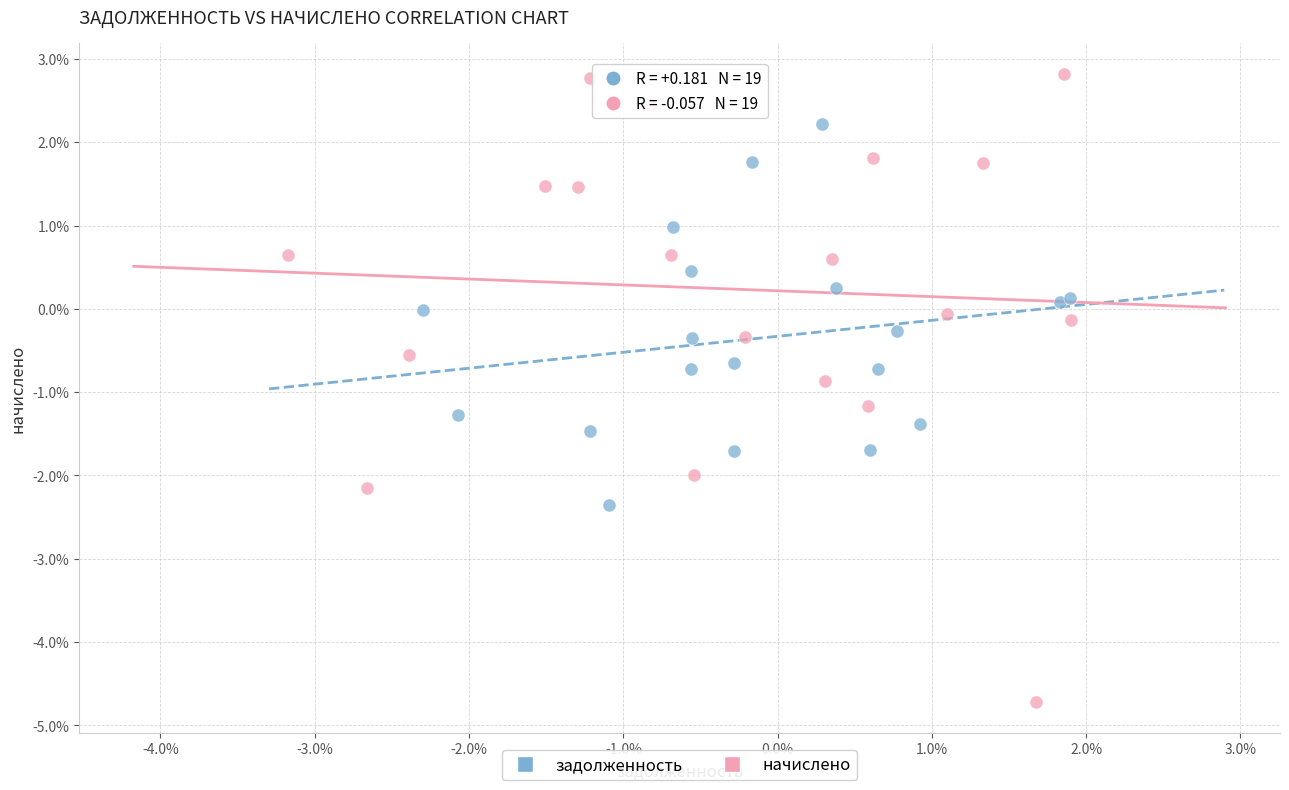

What are all the series names shown in the legend?

задолженность, начислено